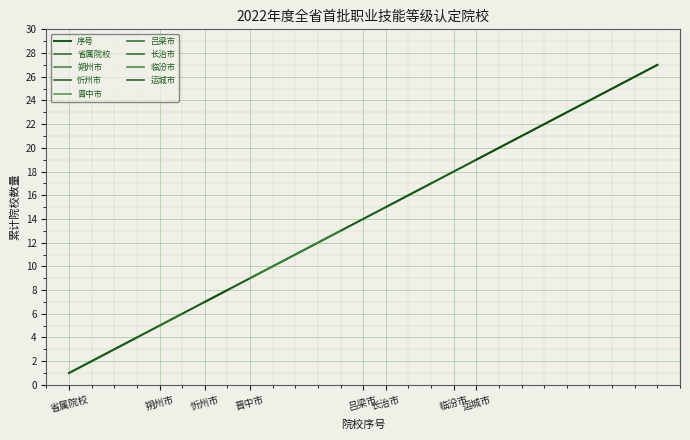

Which has a higher value, 12 or 5?

12